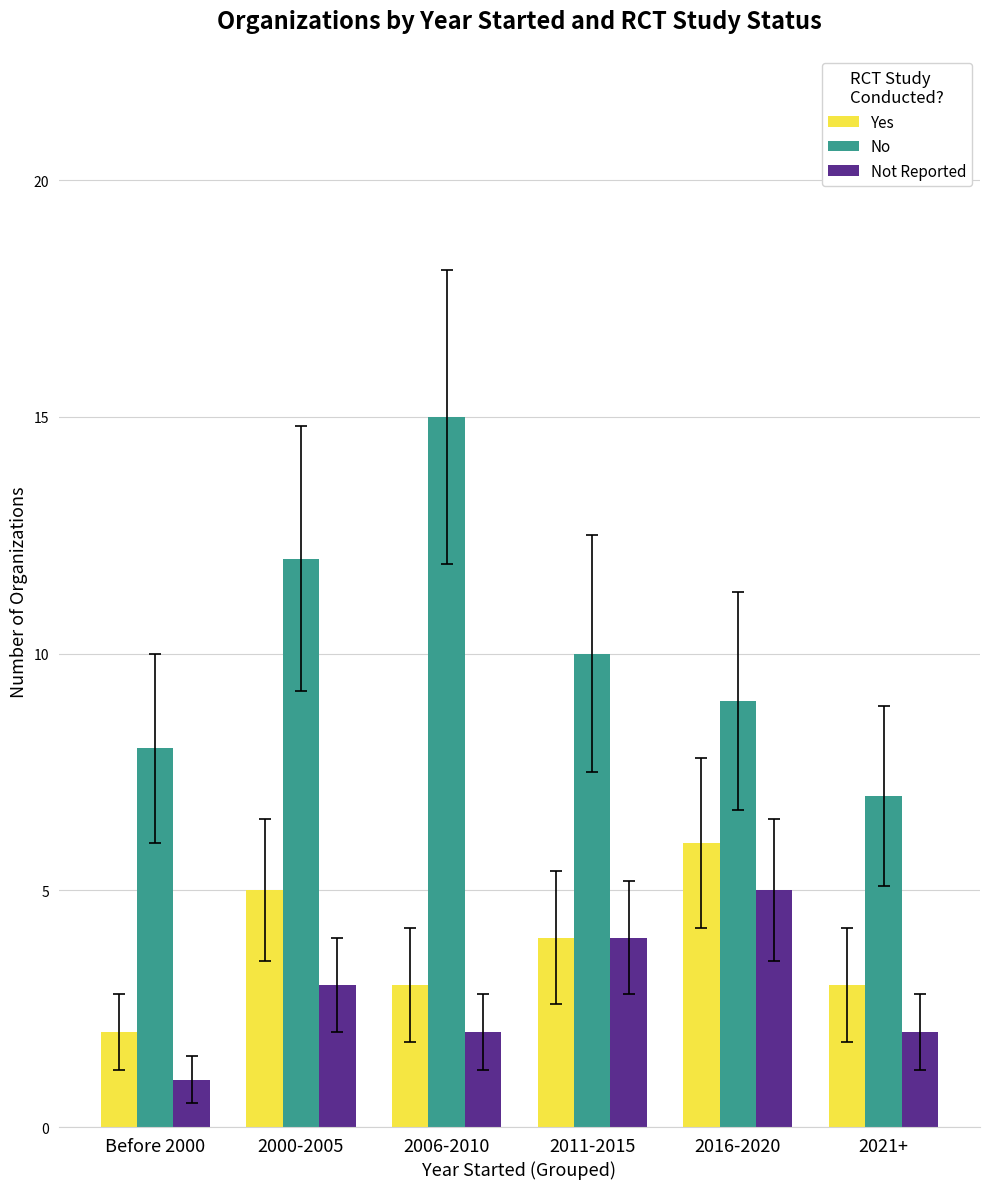

Reading left to right, transcribe all the data shown in this chart.

Yes: 2	5	3	4	6	3
No: 8	12	15	10	9	7
Not Reported: 1	3	2	4	5	2